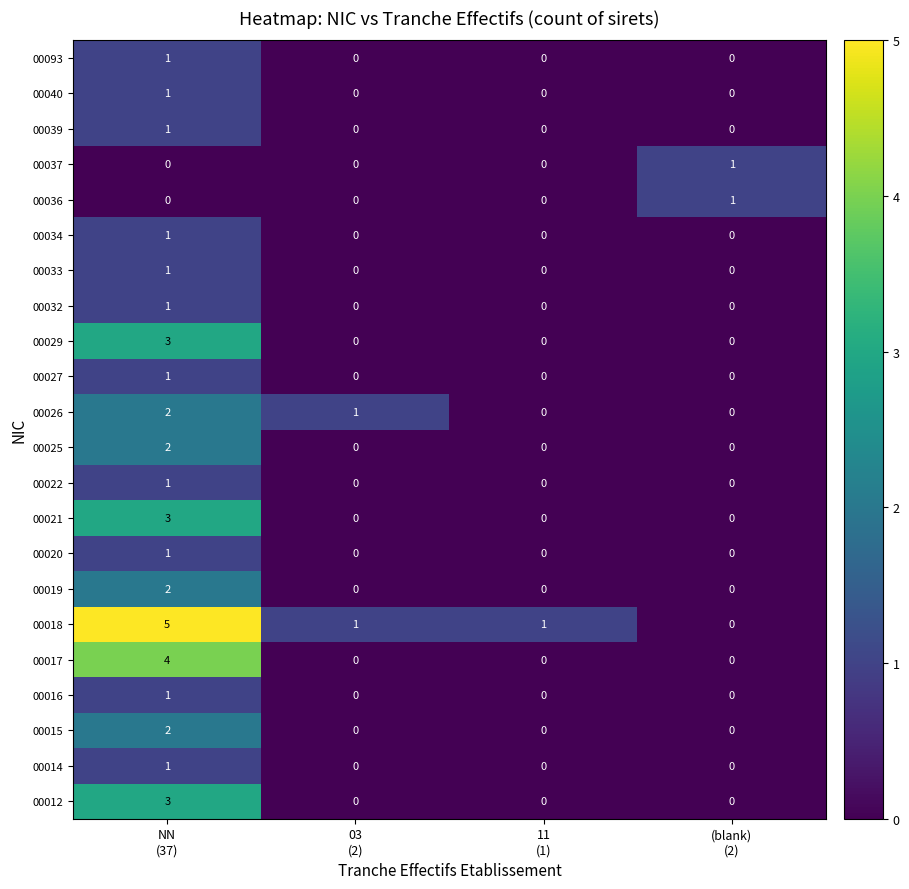

Which series has the widest spread of values?

00018